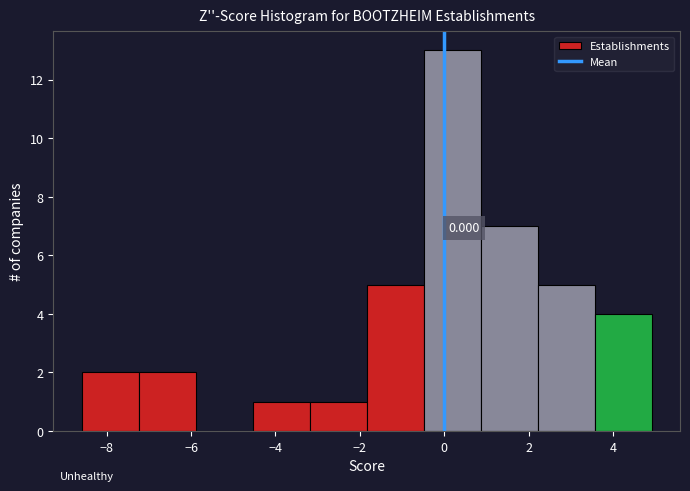

Over which range of the x-axis is the bar tallest?

-0.4 to 0.8